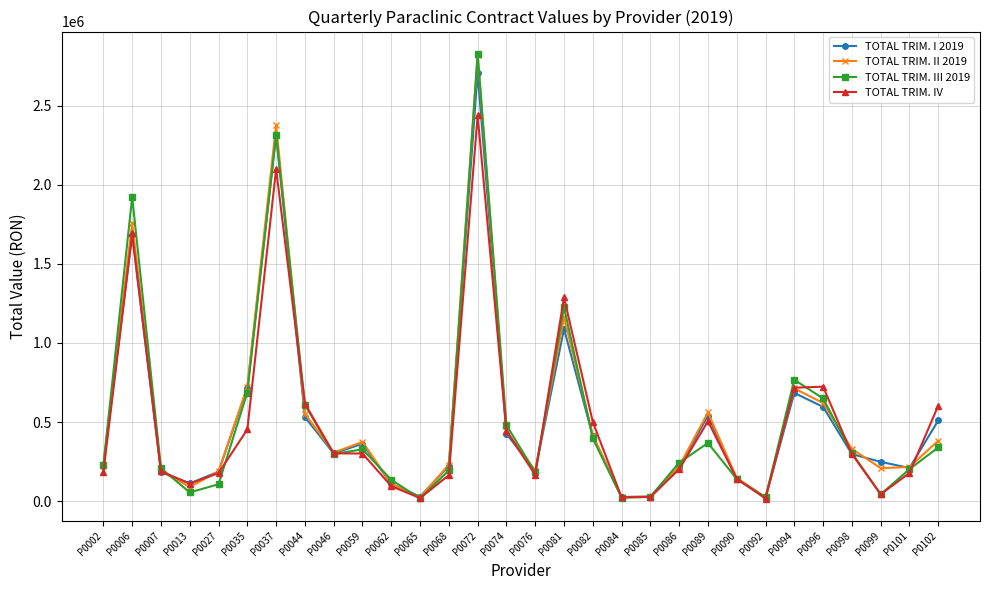

Which category has the highest value in the TOTAL TRIM. III 2019 series?

P0072